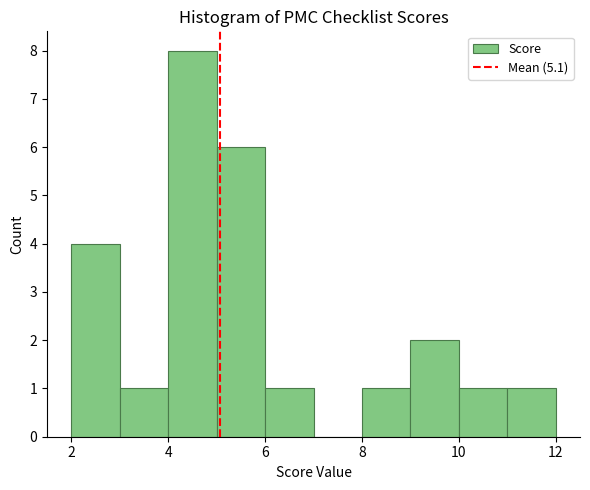

How tall is the bar that spans 6 to 7 on the x-axis? The values are not printed on the chart, so give them approximately, as read against the axis.

1